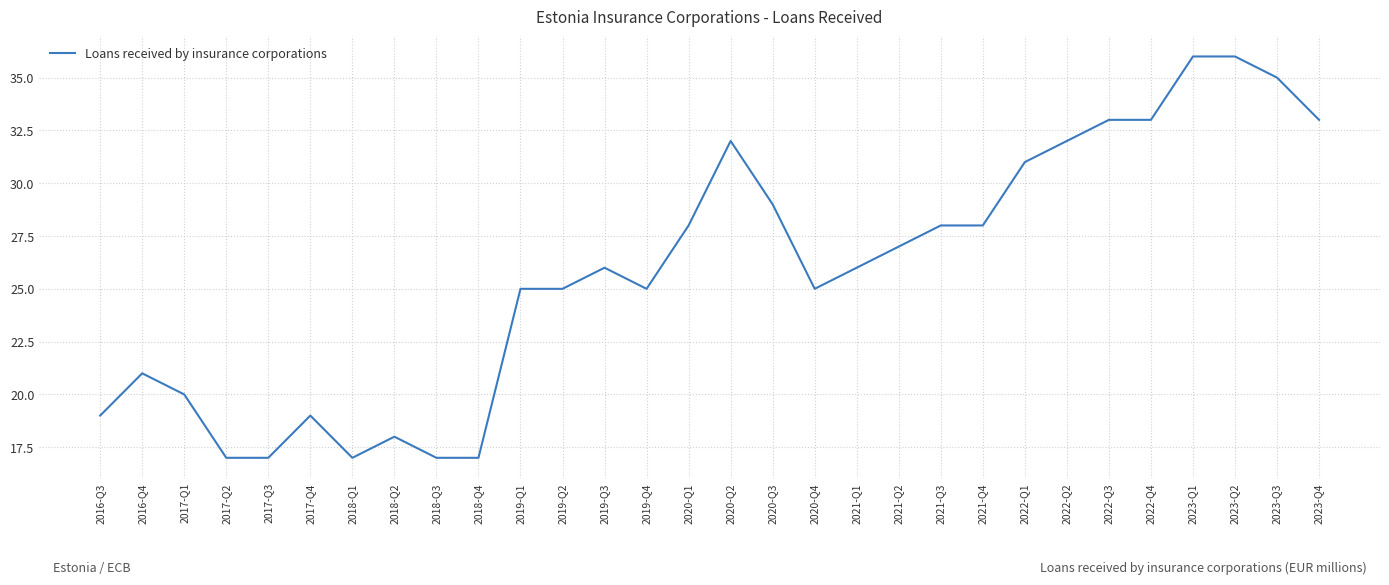

Reading right to left, list all the values displayed in this chart.

33	35	36	36	33	33	32	31	28	28	27	26	25	29	32	28	25	26	25	25	17	17	18	17	19	17	17	20	21	19